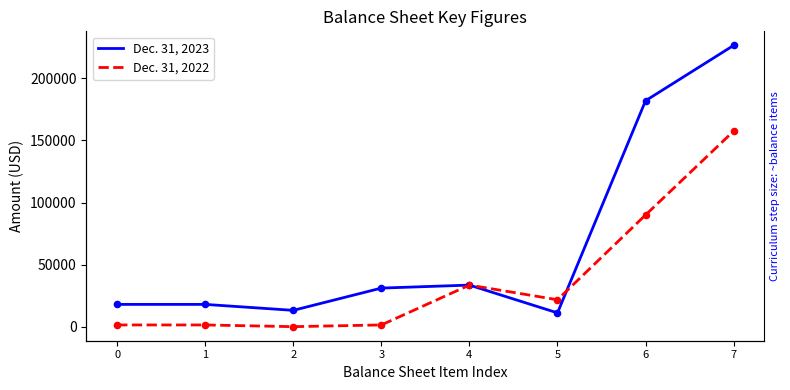

Is the value of Dec. 31, 2022 at 1 greater than the value of Dec. 31, 2023 at 4?

No